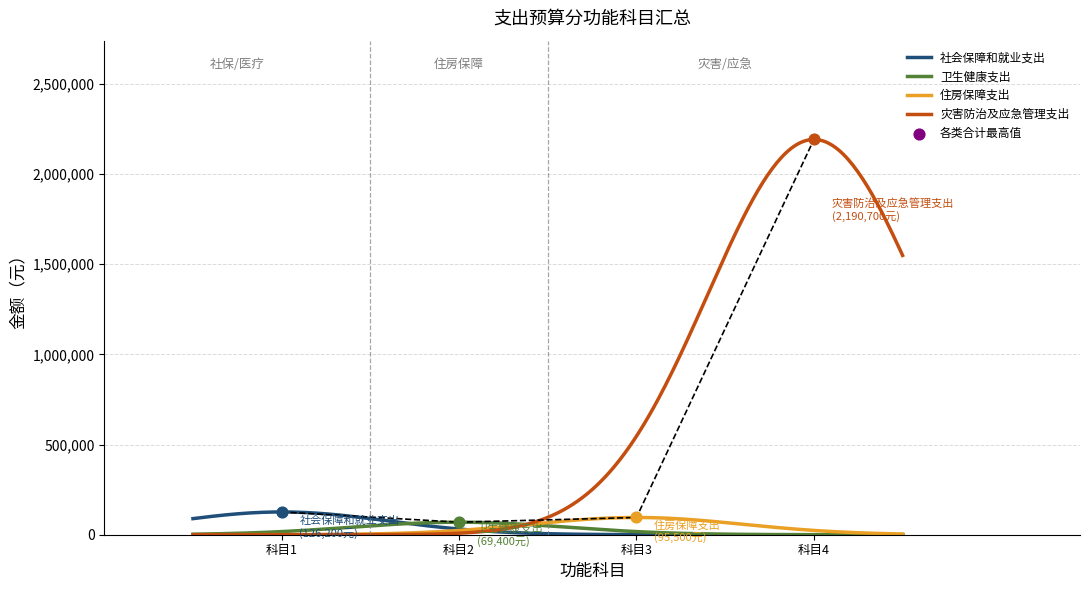

Between 灾害防治及应急管理支出 and 卫生健康支出, which is larger?

灾害防治及应急管理支出